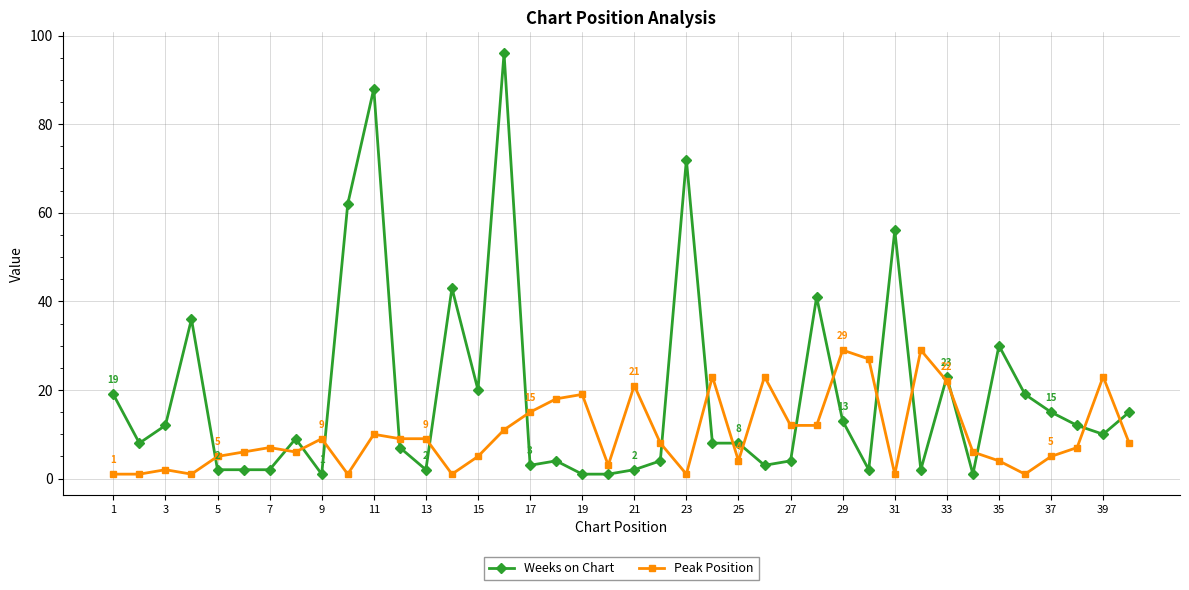

Reading left to right, what are all the values shown in this chart?

Weeks on Chart: 19	8	12	36	2	2	2	9	1	62	88	7	2	43	20	96	3	4	1	1	2	4	72	8	8	3	4	41	13	2	56	2	23	1	30	19	15	12	10	15
Peak Position: 1	1	2	1	5	6	7	6	9	1	10	9	9	1	5	11	15	18	19	3	21	8	1	23	4	23	12	12	29	27	1	29	22	6	4	1	5	7	23	8